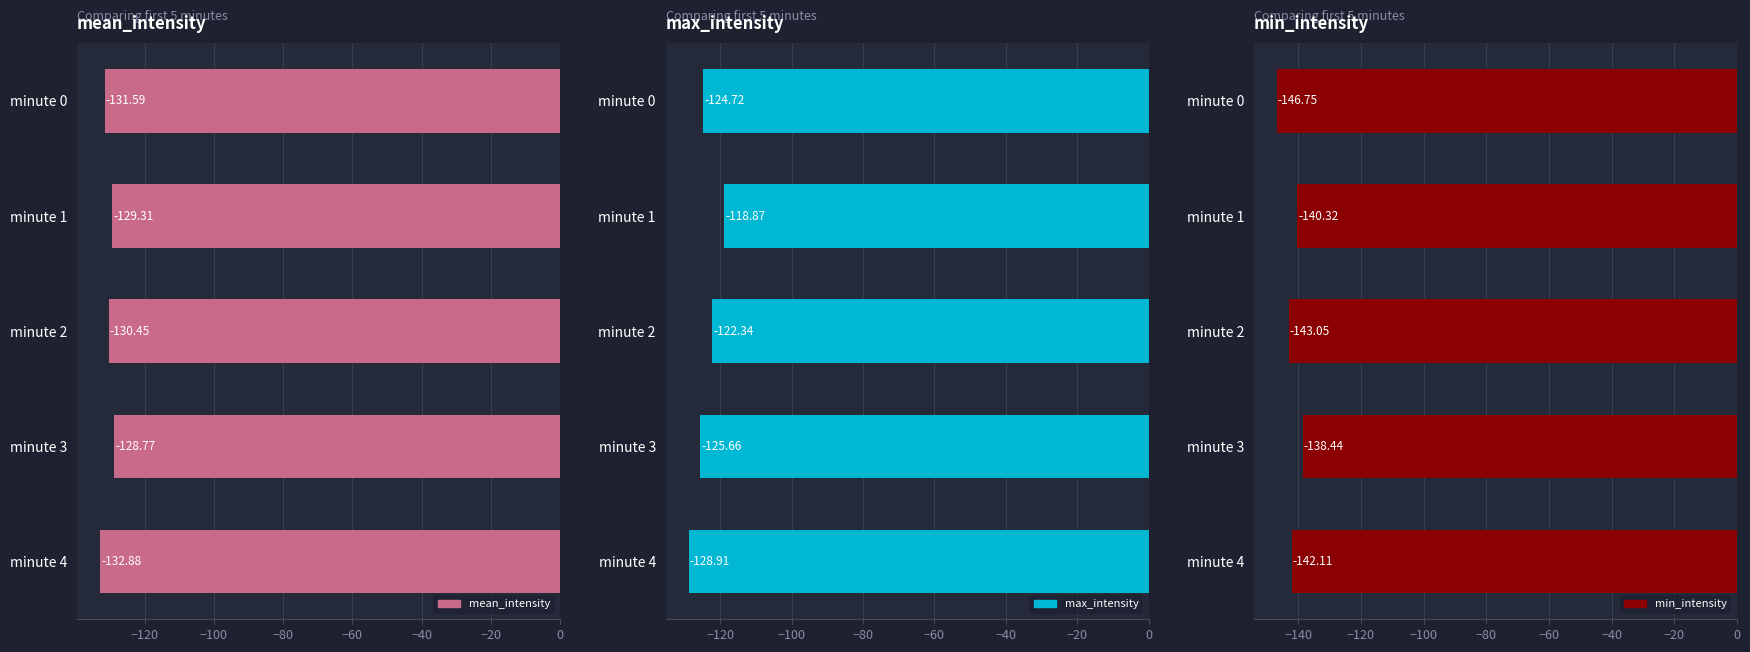

At how many categories does at least one series exceed -128?

4